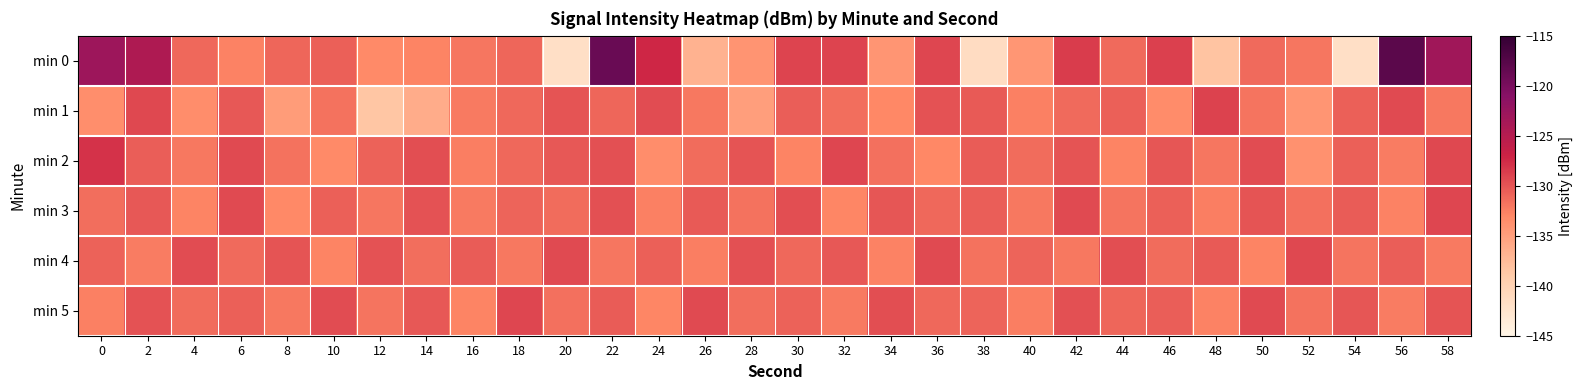

Which series changed the most between 22 and 52?

min 0